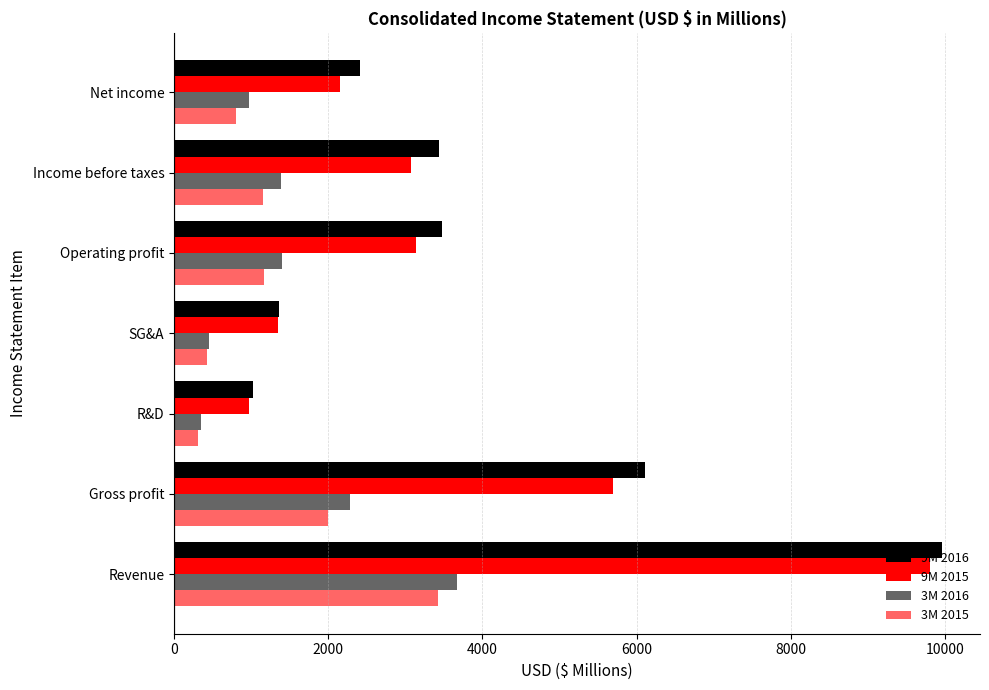

What is the difference between the maximum and second lowest values in the 9M 2015 series?

8468